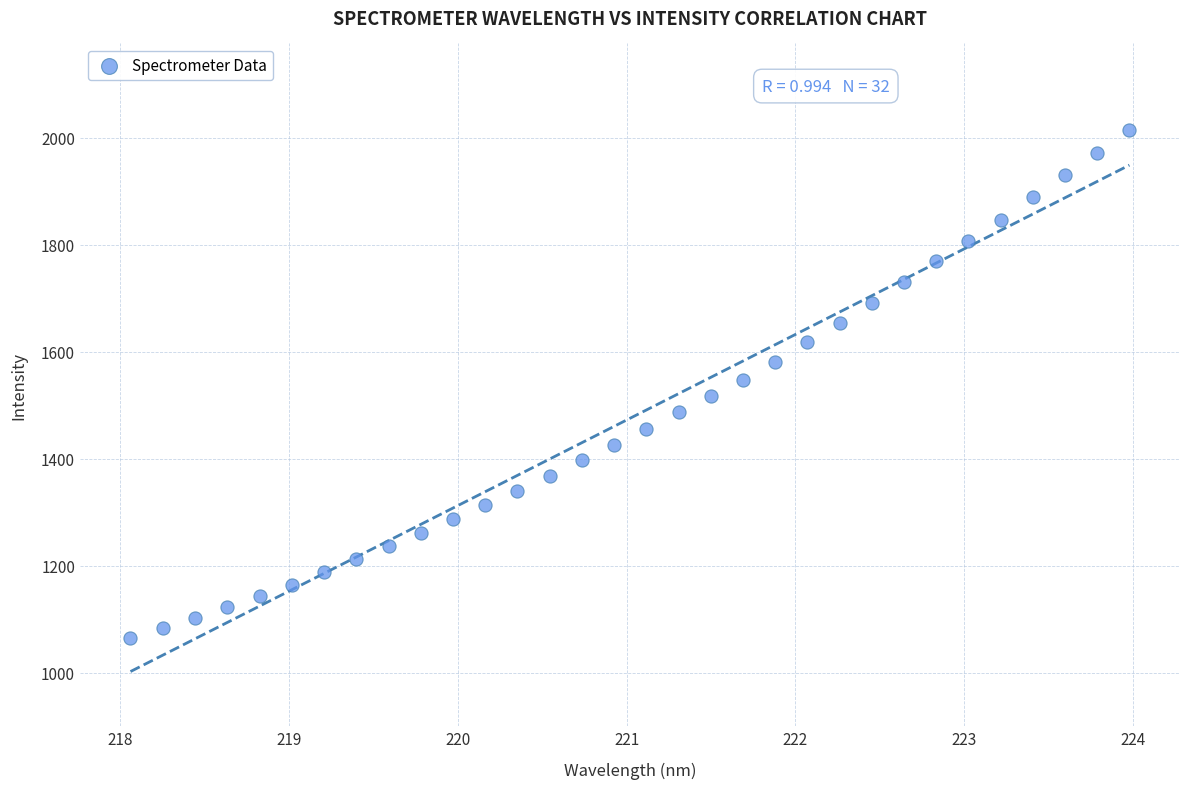

What is the range of Y values (max minus min)?

950.6